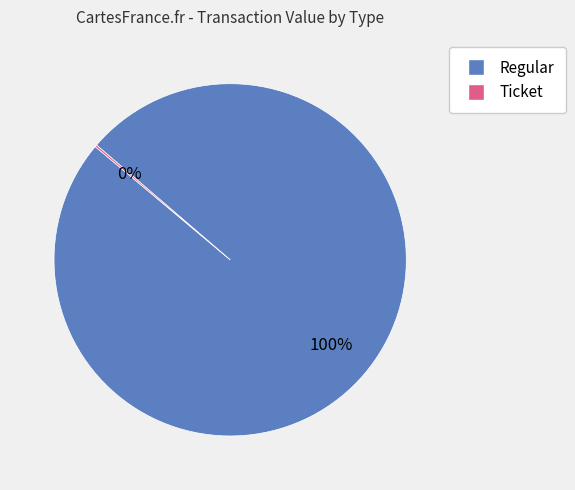

To the nearest percent, what is the average slice percentage?

50%